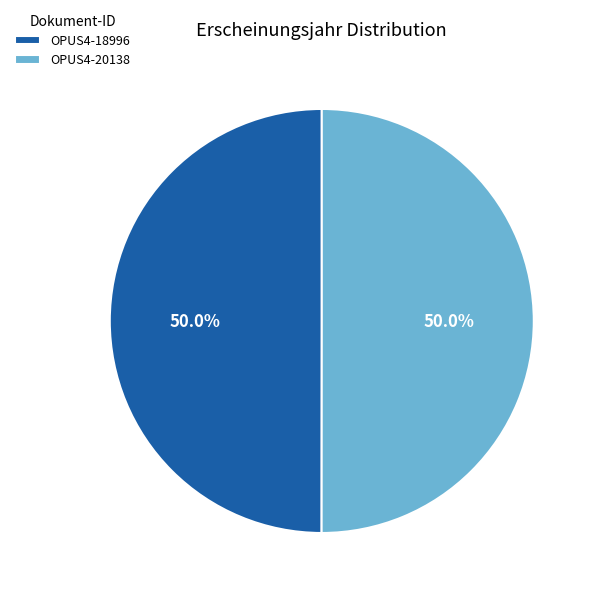

What is the ratio of the value at OPUS4-18996 to the value at OPUS4-20138?

1.0